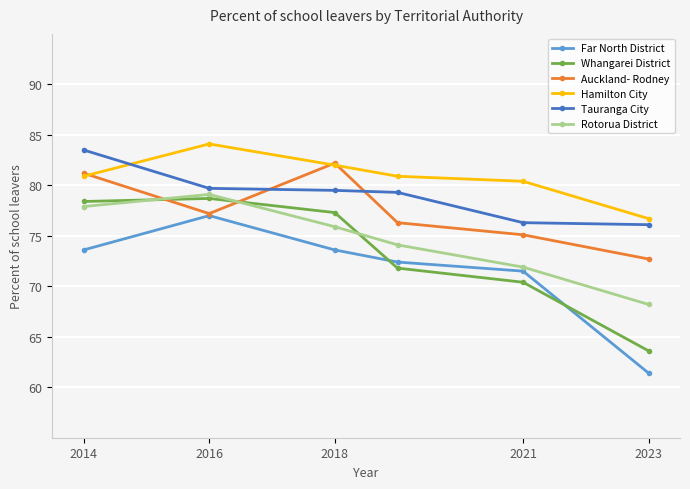

True or false: Whangarei District and Tauranga City intersect in this chart.

False